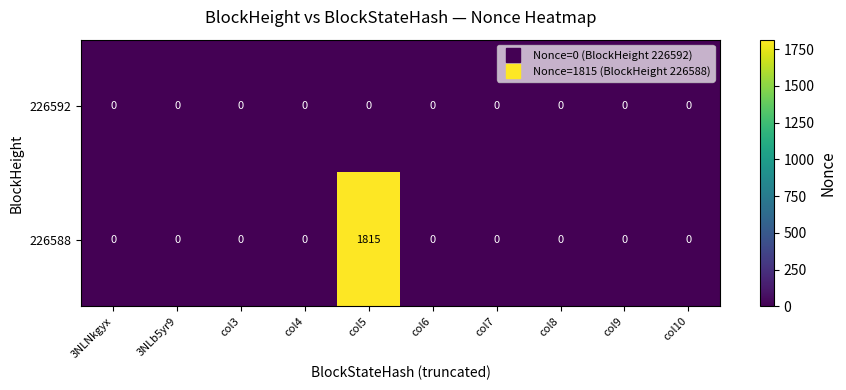

Rank the series by their maximum value, from lowest to highest.

226592, 226588